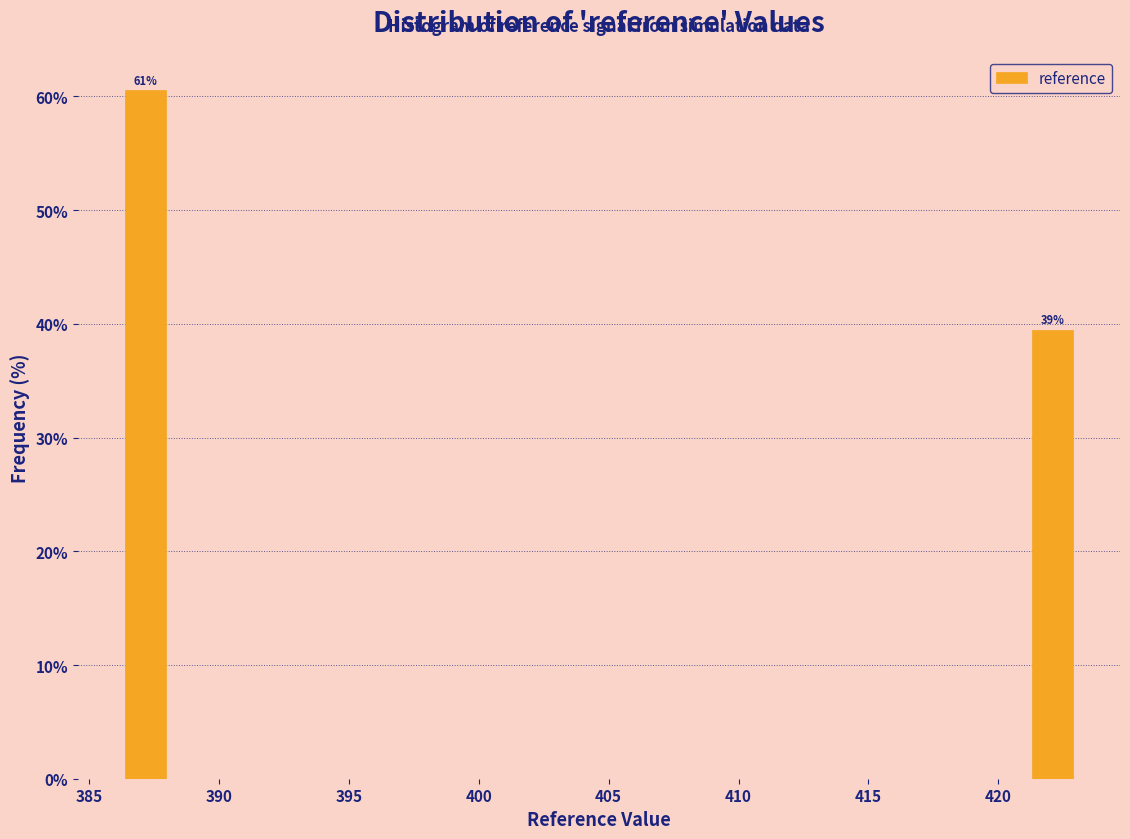

Around what value on the x-axis is the tallest bar? Give the approximate position of its centre, as read against the axis.

387.0